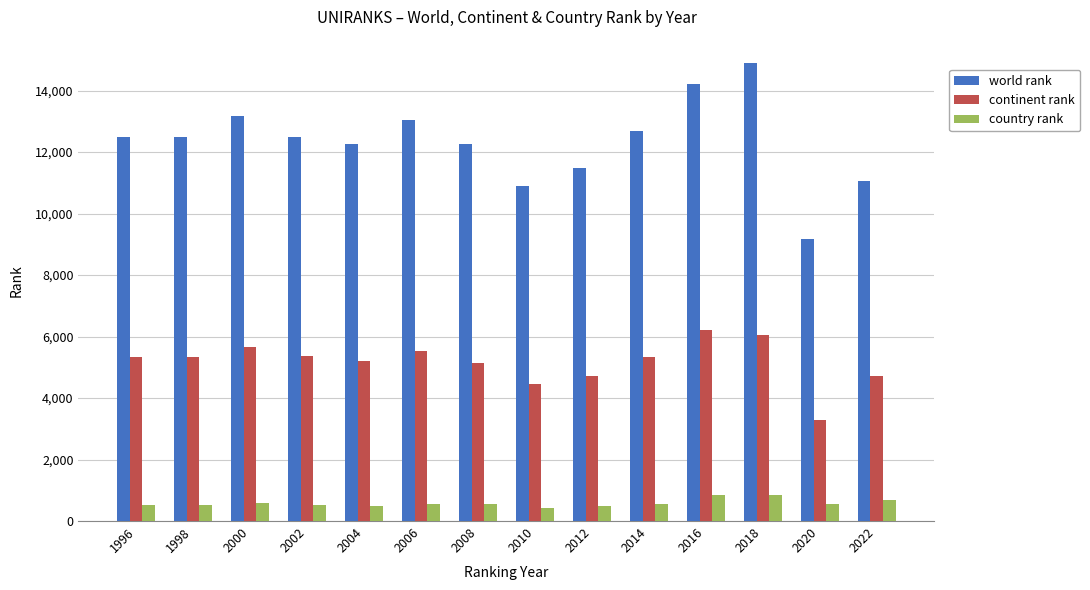

What are all the series names shown in the legend?

world rank, continent rank, country rank